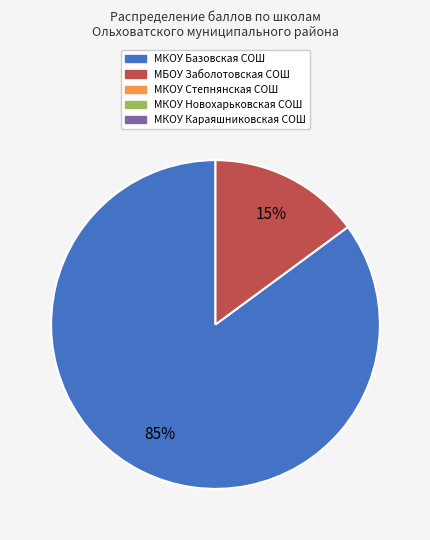

Is there any slice that represents more than half of the pie?

Yes